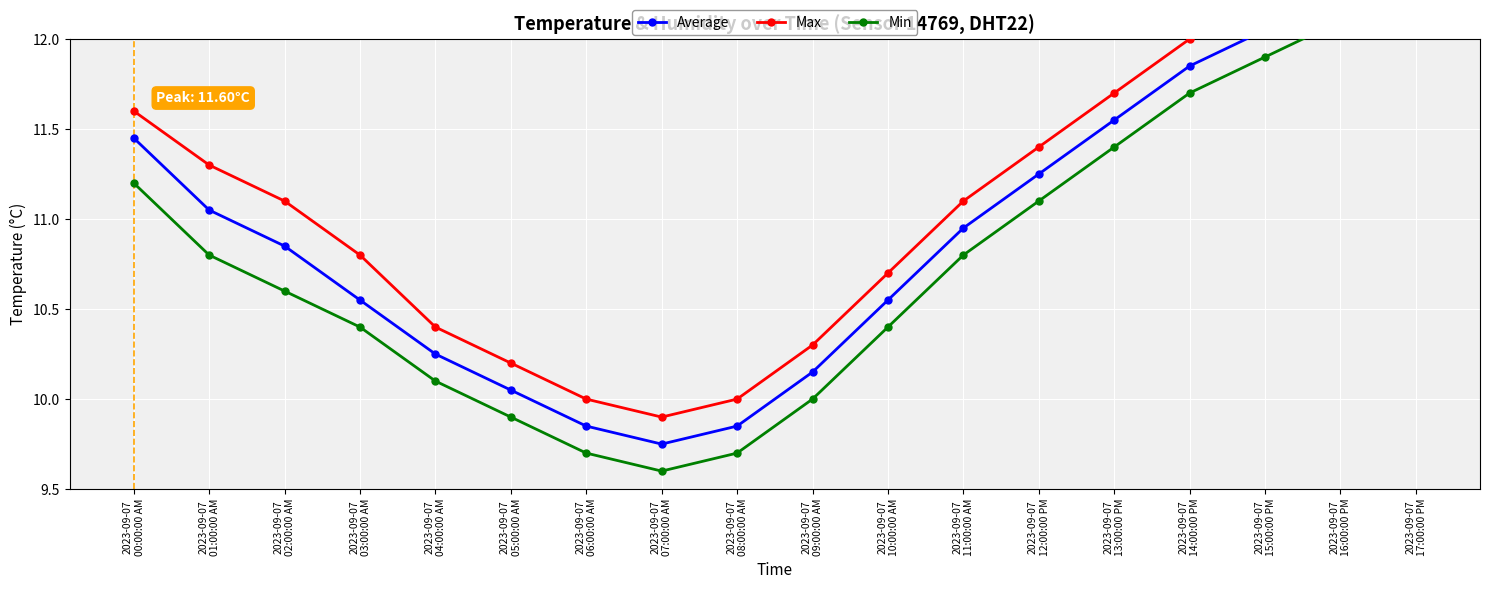

What is the difference between the Average values at 2023-09-07
09:00:00 AM and 2023-09-07
11:00:00 AM?

0.8